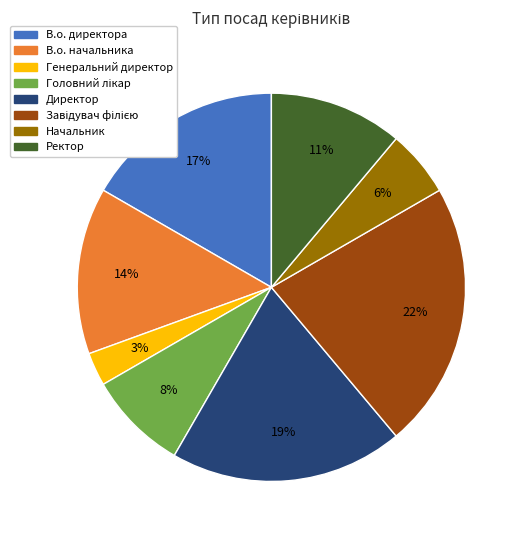

To the nearest percent, what portion does В.о. начальника represent?

14%